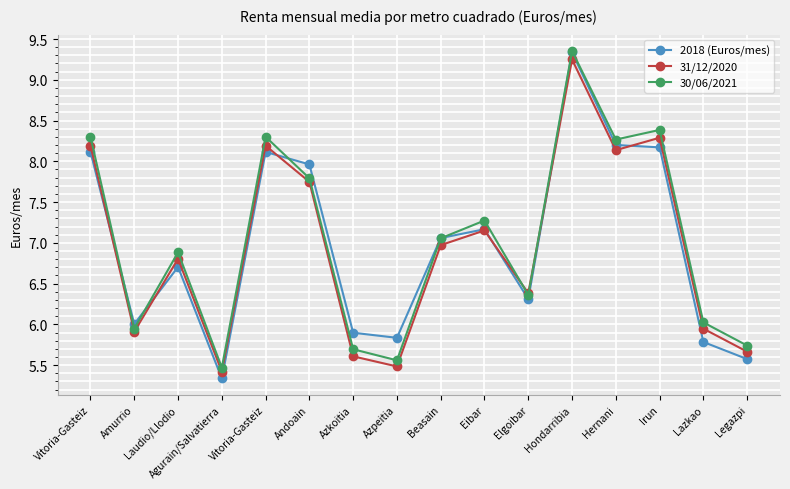

The value of 2018 (Euros/mes) at Hondarribia is 9.3. True or false?

True